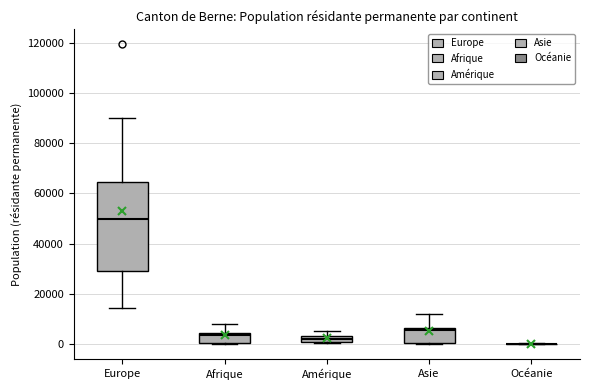

Where does the median line of the box for Europe sit on the y-axis? The values are not printed on the chart, so give them approximately, as read against the axis.

50000